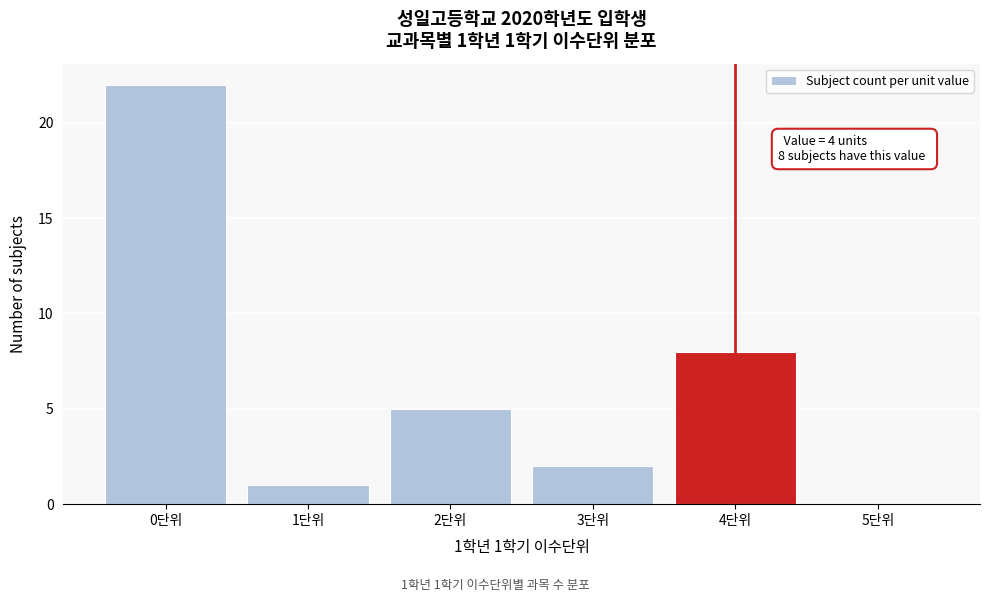

Over which range of the x-axis is the bar tallest?

-0.5 to 0.5